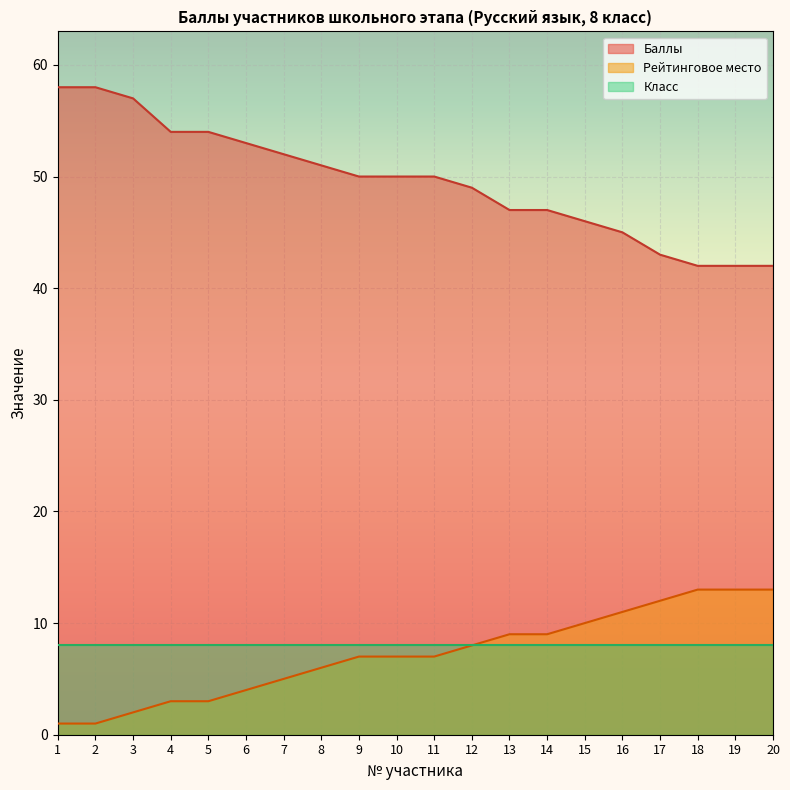

Which series has the largest total across all categories?

Баллы